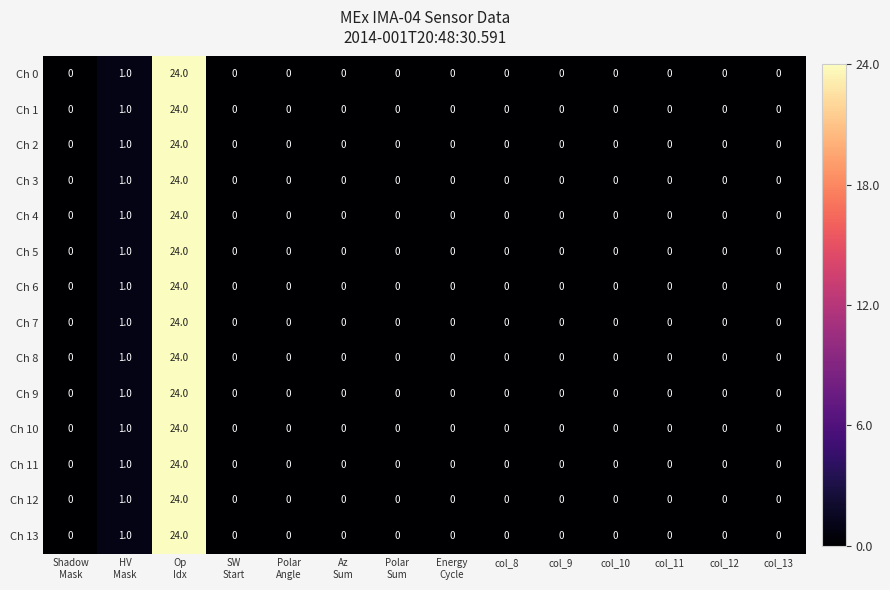

Is it true that Ch 0 equals 0 at col_12?

True